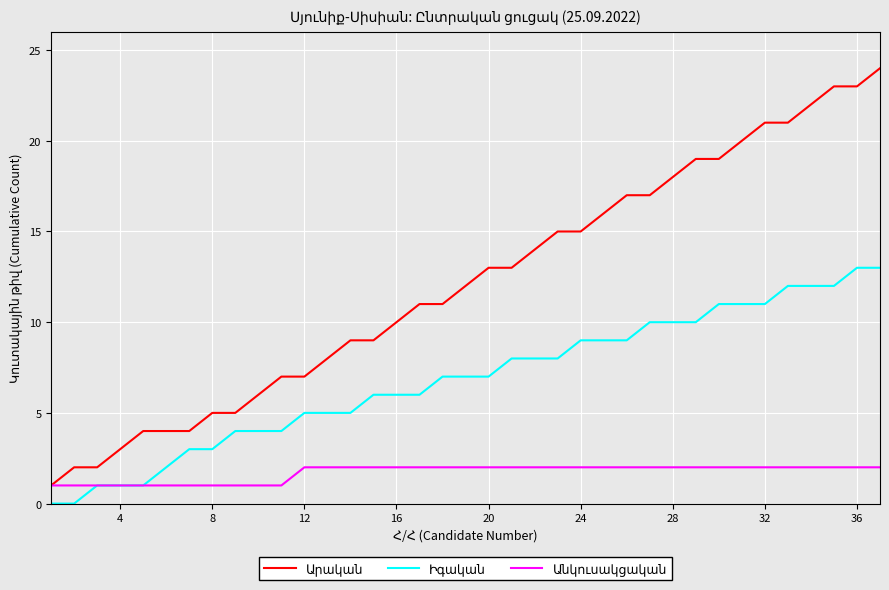

Which series has the largest range (max minus min)?

Արական